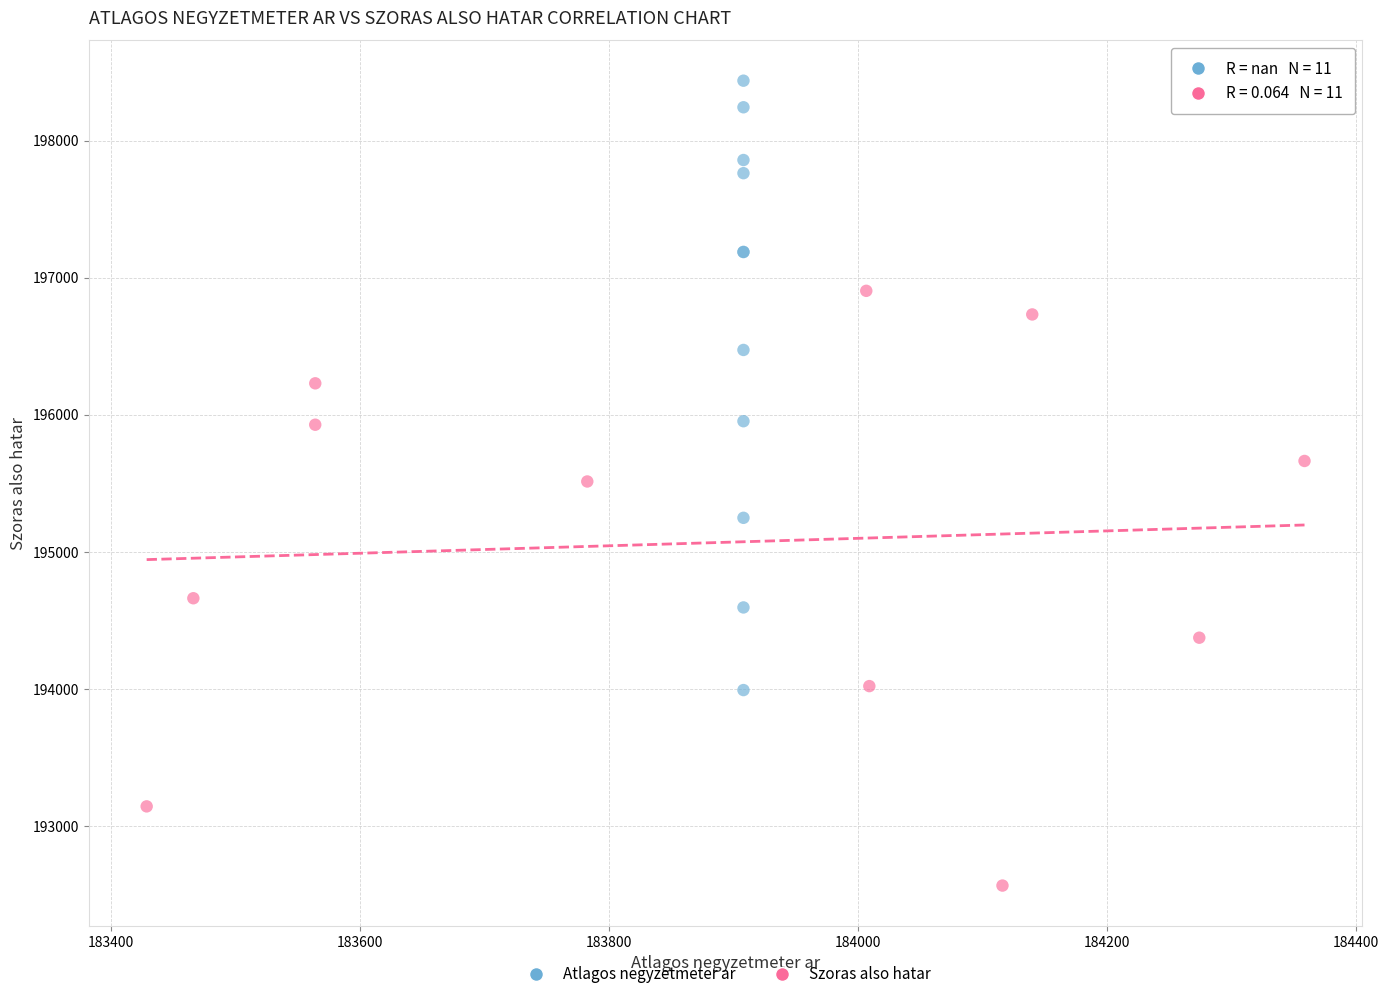

Which series contains the lowest Y value?

Szoras also hatar